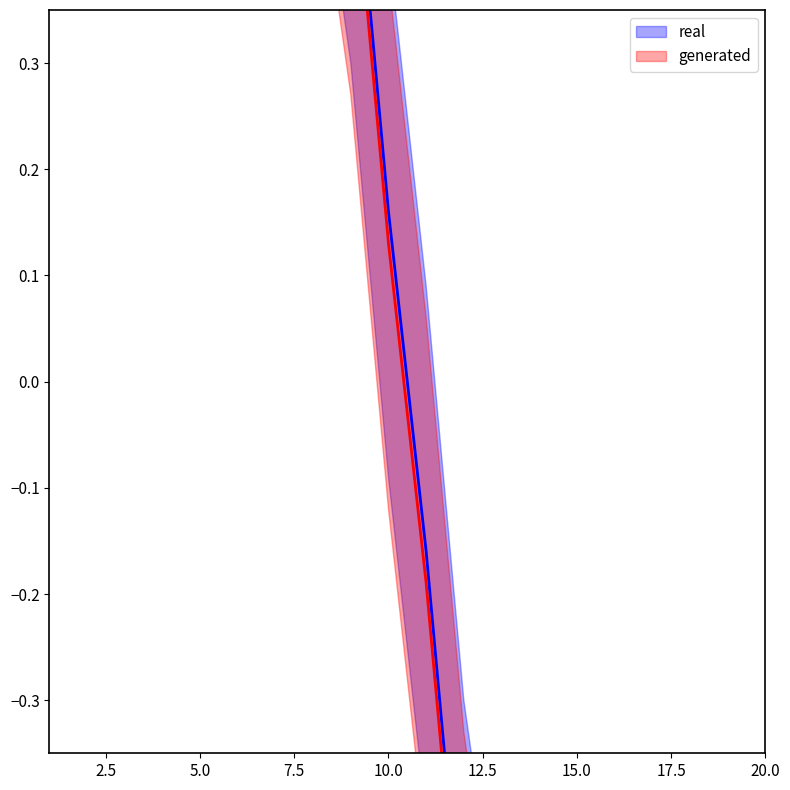

How many data points does each series have?

20